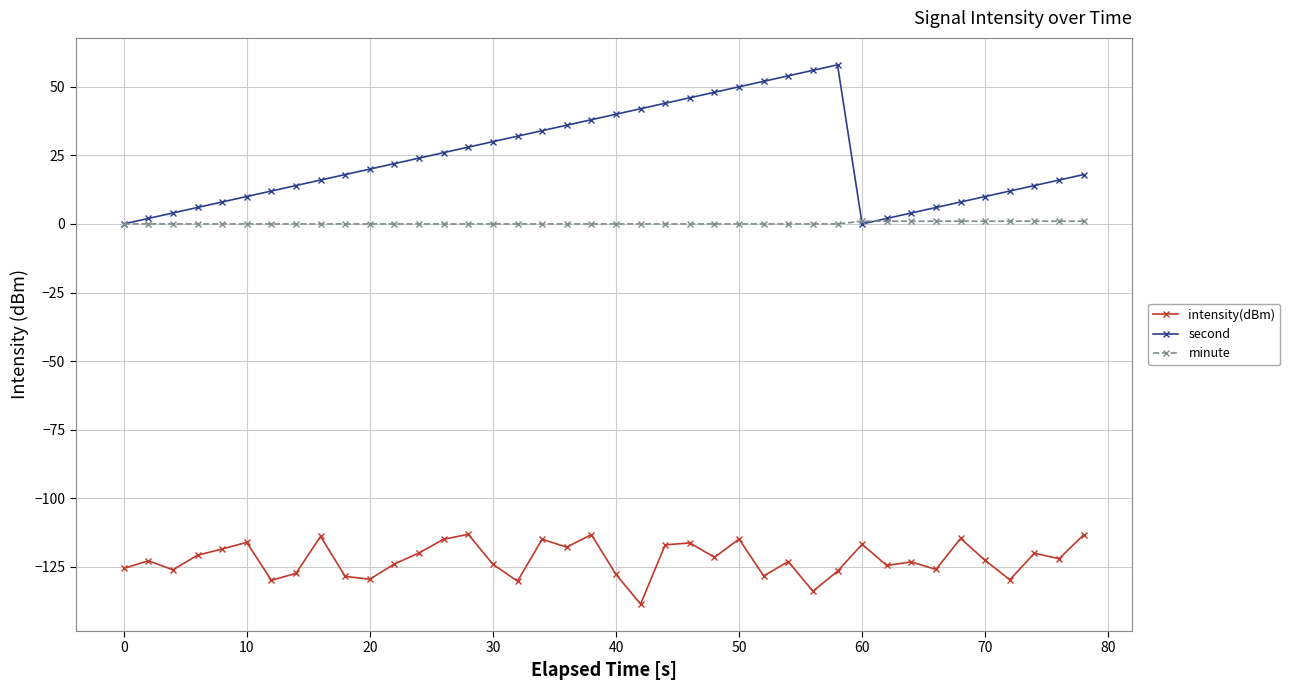

Does the chart display data point markers on the line(s)?

Yes